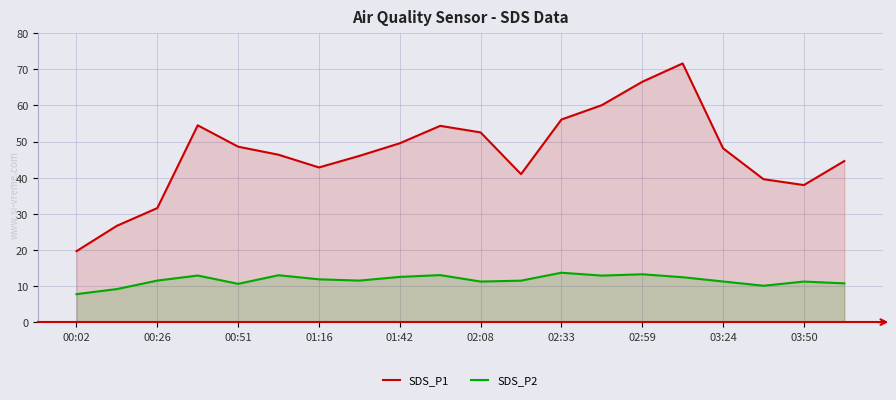

What is the value of the SDS_P1 point at the 15th from the left?

66.5